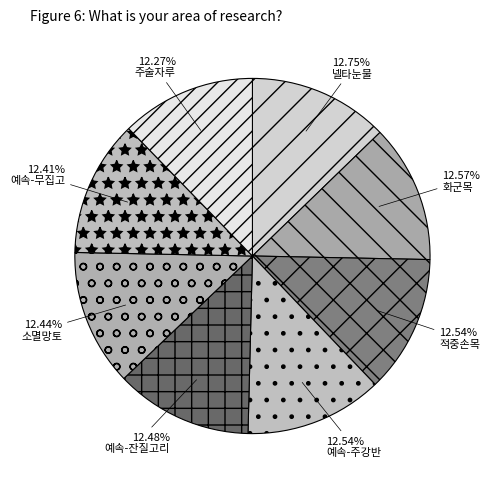

True or false: 넬타눈물 accounts for 22% of the total.

False